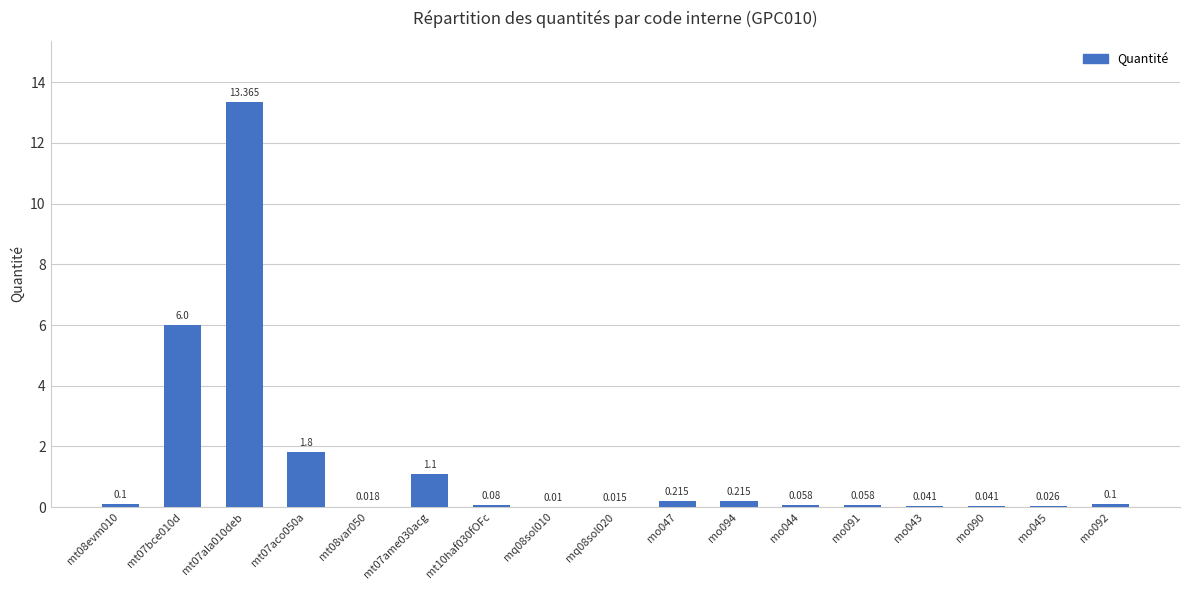

Reading left to right, extract all data points from this chart.

mt08evm010=0.1	mt07bce010d=6.0	mt07ala010deb=13.4	mt07aco050a=1.8	mt08var050=0.0	mt07ame030acg=1.1	mt10haf030fOFc=0.1	mq08sol010=0.0	mq08sol020=0.0	mo047=0.2	mo094=0.2	mo044=0.1	mo091=0.1	mo043=0.0	mo090=0.0	mo045=0.0	mo092=0.1